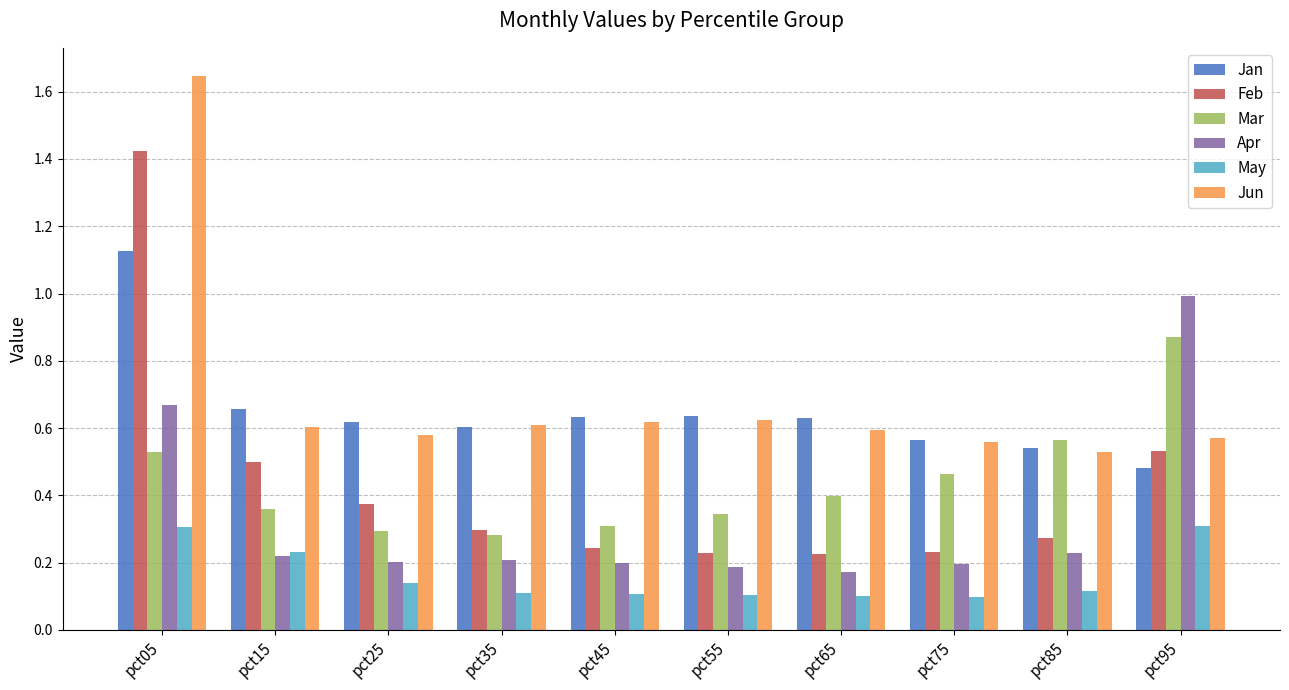

Is it true that Jan equals 0.4 at pct45?

False